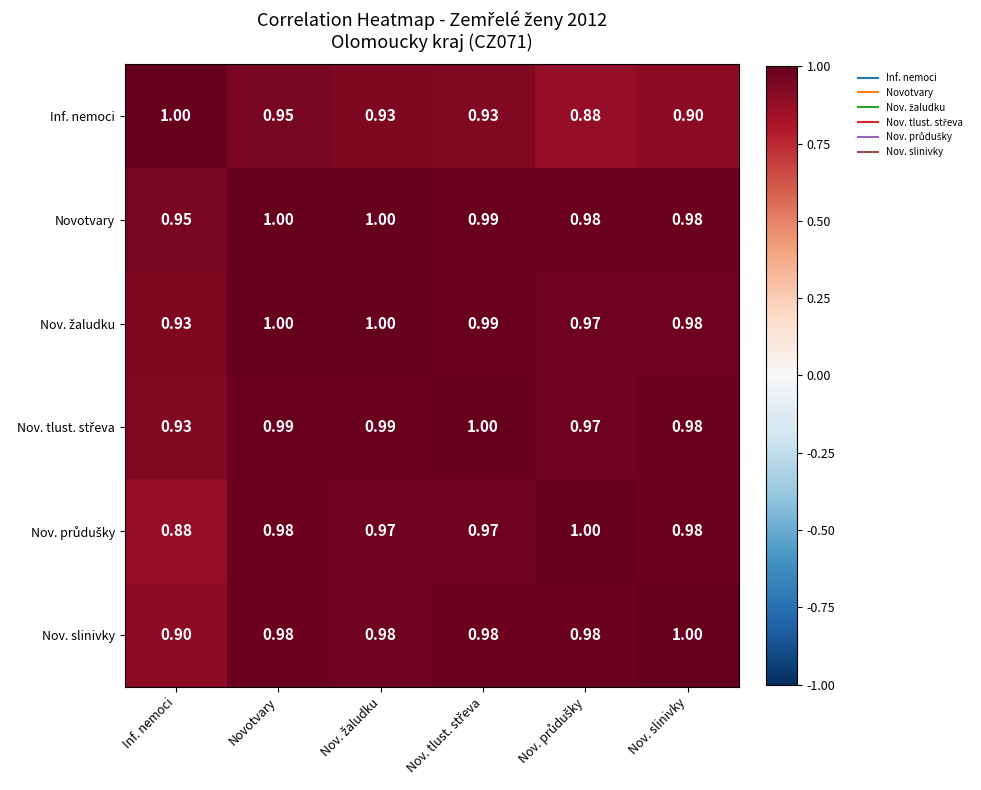

Which series has the largest total across all categories?

Novotvary